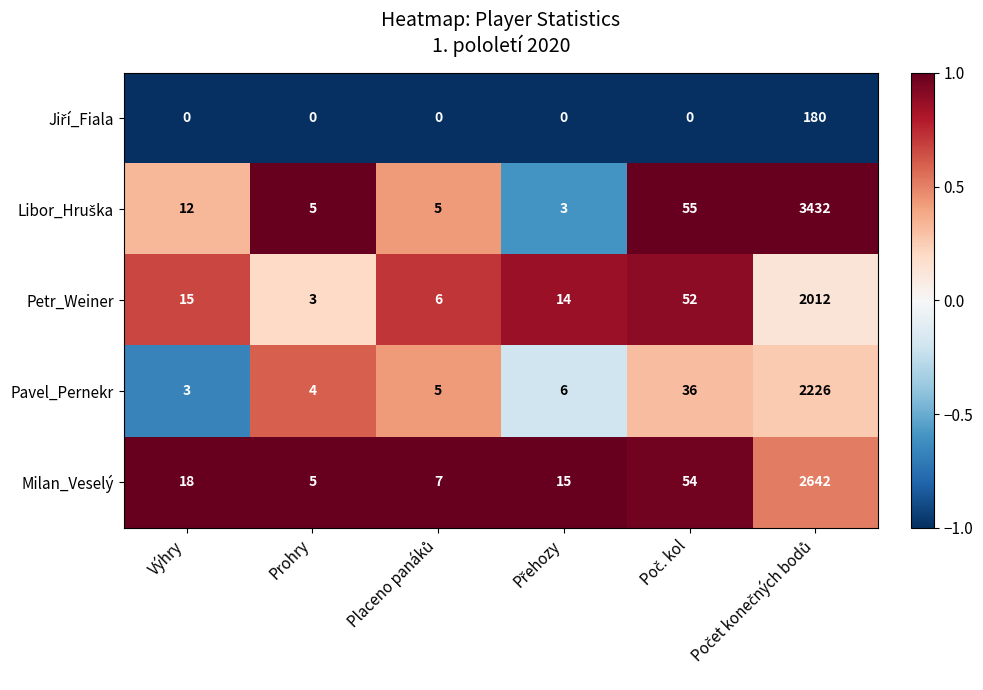

What is the difference between the Petr_Weiner values at Prohry and Výhry?

12